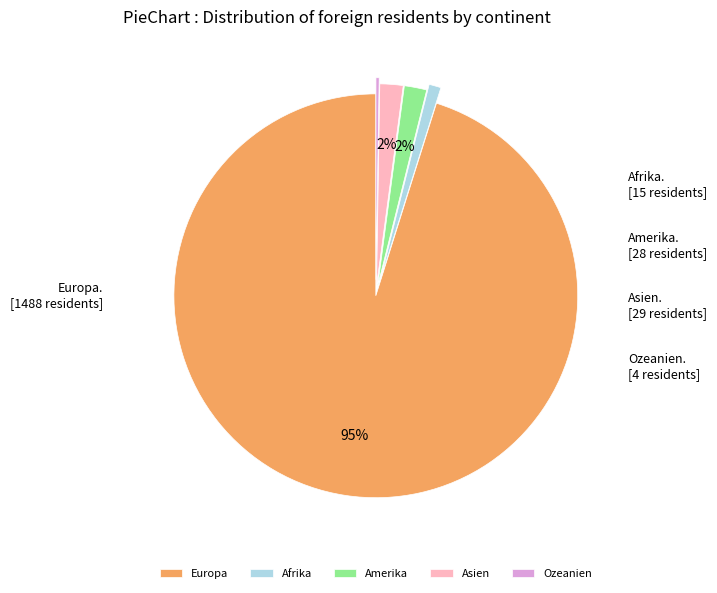

What percentage is the Amerika slice, to the nearest percent?

2%